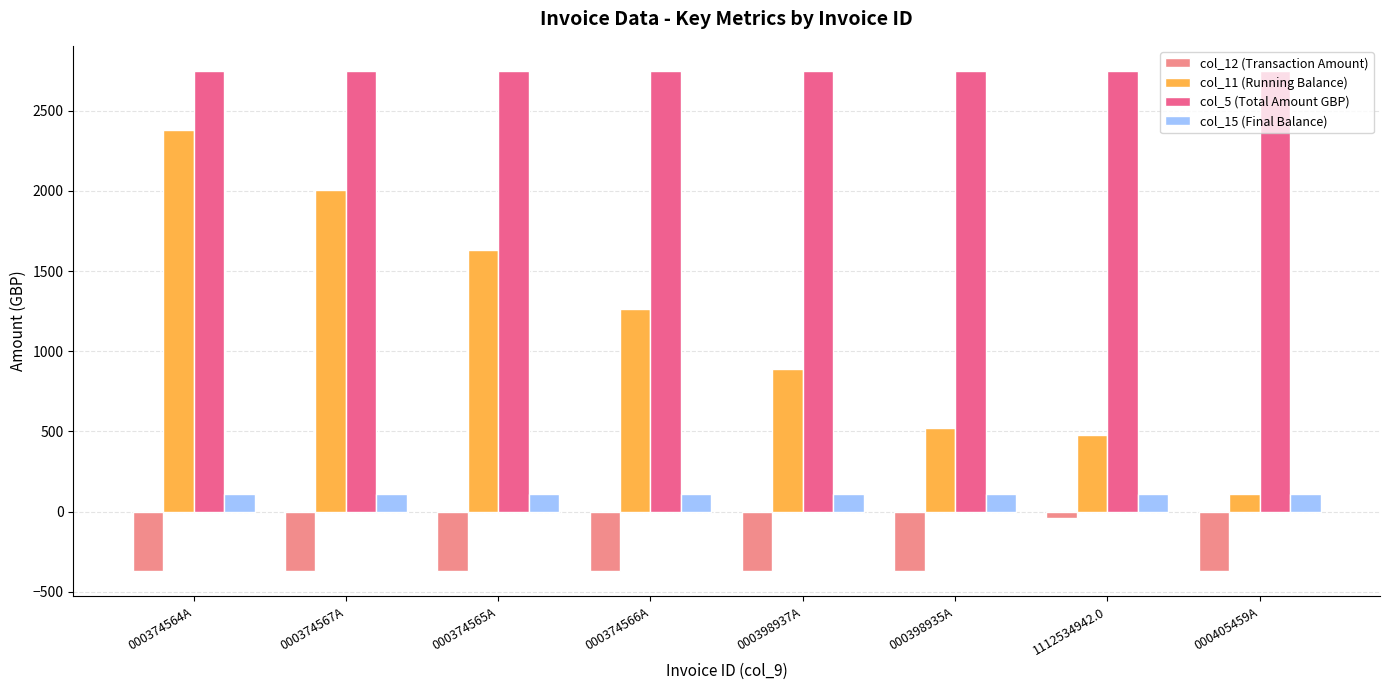

Read the col_15 (Final Balance) value at 000398935A.

108.5